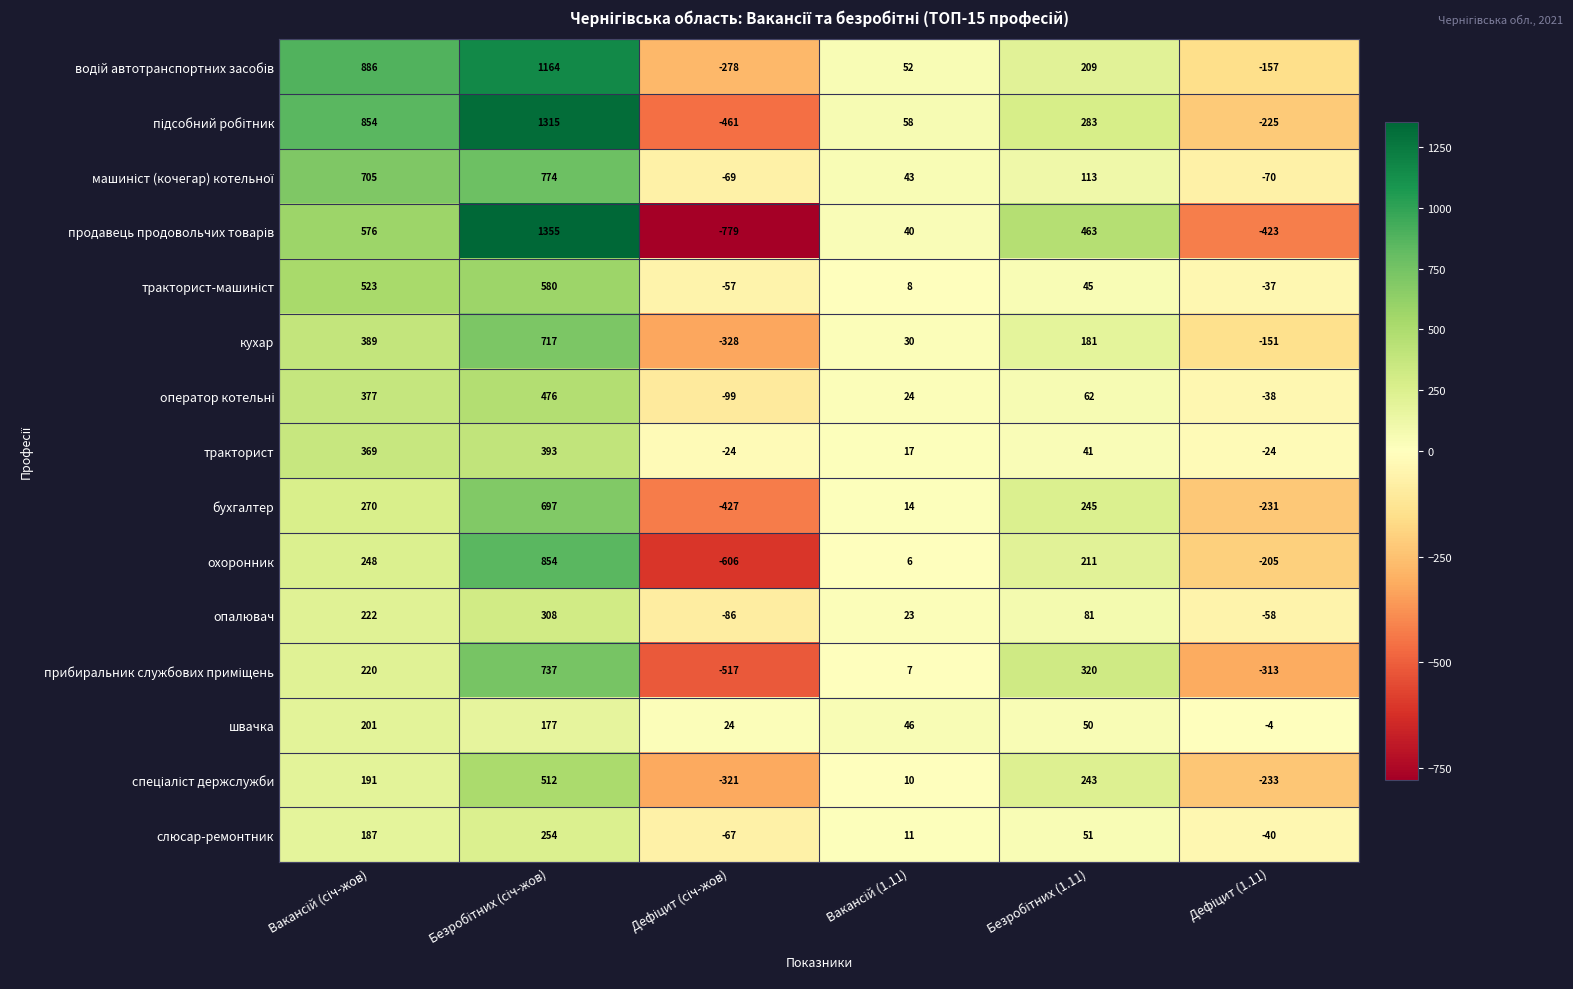

Count the кухар values in the range -151 to 389.

4